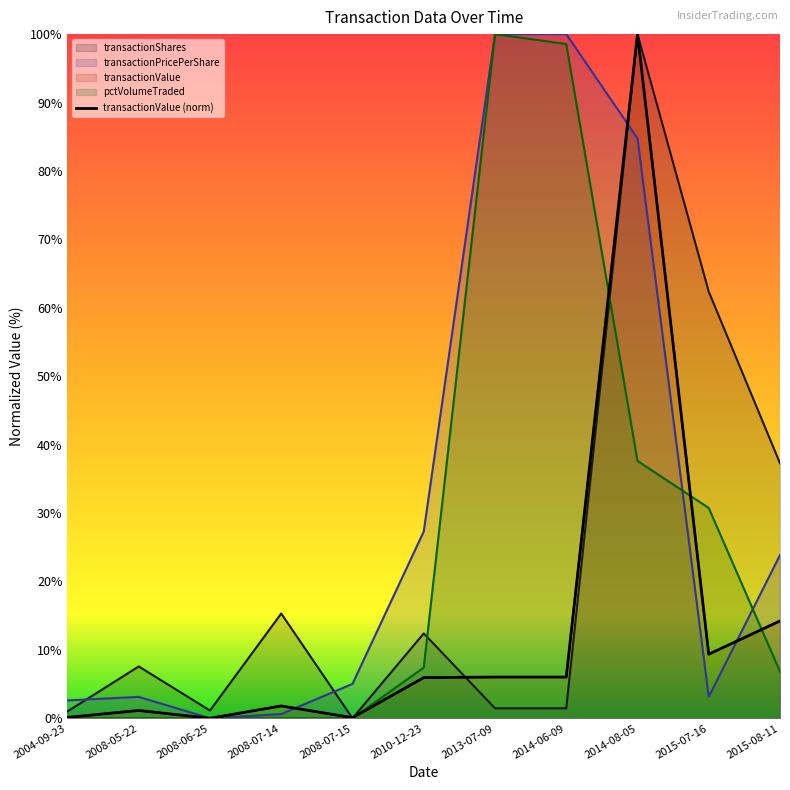

Reading left to right, list all the values displayed in this chart.

transactionShares: 1.0	7.6	1.1	15.3	0.0	12.4	1.5	1.5	100.0	62.4	37.3
transactionPricePerShare: 2.6	3.1	0.0	0.6	5.0	27.3	100.0	100.0	84.8	3.1	23.9
transactionValue: 0.1	1.1	0.0	1.8	0.1	5.9	6.0	6.0	100.0	9.4	14.2
pctVolumeTraded: 0.0	0.0	0.0	0.0	0.0	7.4	100.0	98.6	37.6	30.7	6.8